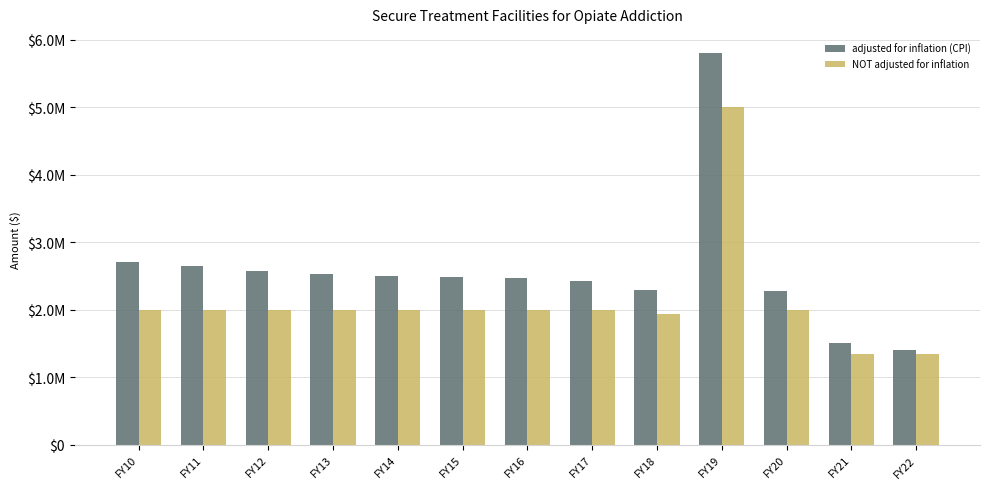

At which label is NOT adjusted for inflation closest to 3175000?

FY10